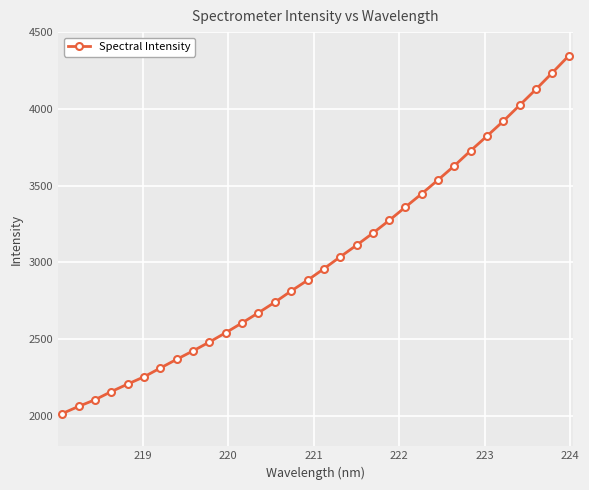

What is the maximum value shown in the chart?

4345.3